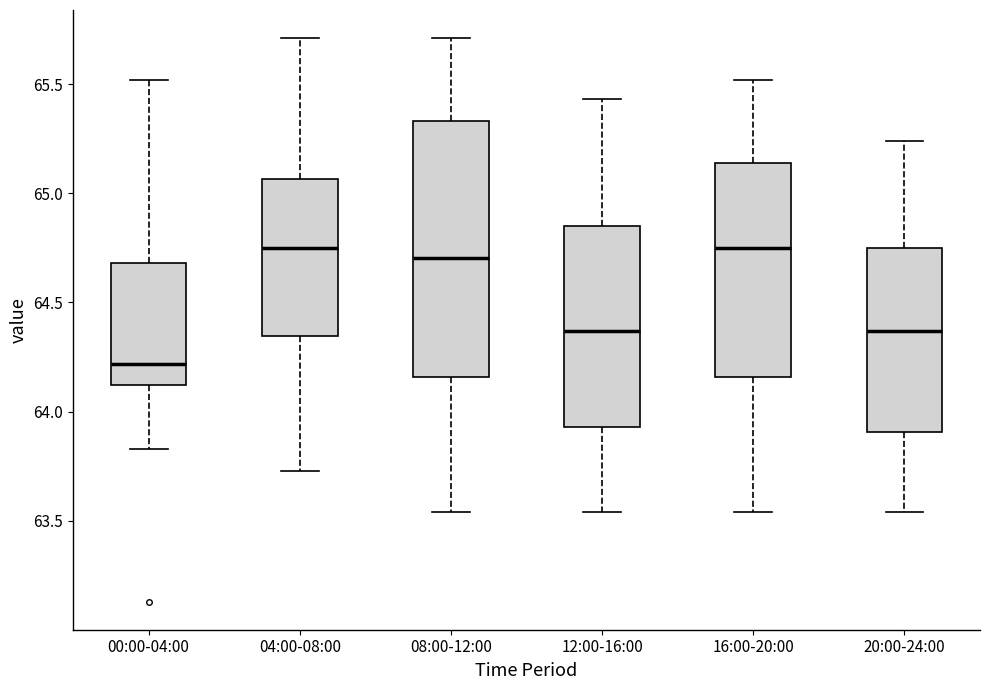

Reading left to right, transcribe this box plot: for each box, give where its median line is, the range the box spans, and where its two whiskers end, as read against the y-axis. The values are not printed on the chart, so give them approximately, as read against the axis.

00:00-04:00: median 64.20, box 64.10 to 64.70, whiskers 63.85 to 65.50
04:00-08:00: median 64.75, box 64.35 to 65.05, whiskers 63.75 to 65.70
08:00-12:00: median 64.70, box 64.15 to 65.35, whiskers 63.55 to 65.70
12:00-16:00: median 64.35, box 63.95 to 64.85, whiskers 63.55 to 65.45
16:00-20:00: median 64.75, box 64.15 to 65.15, whiskers 63.55 to 65.50
20:00-24:00: median 64.35, box 63.90 to 64.75, whiskers 63.55 to 65.25